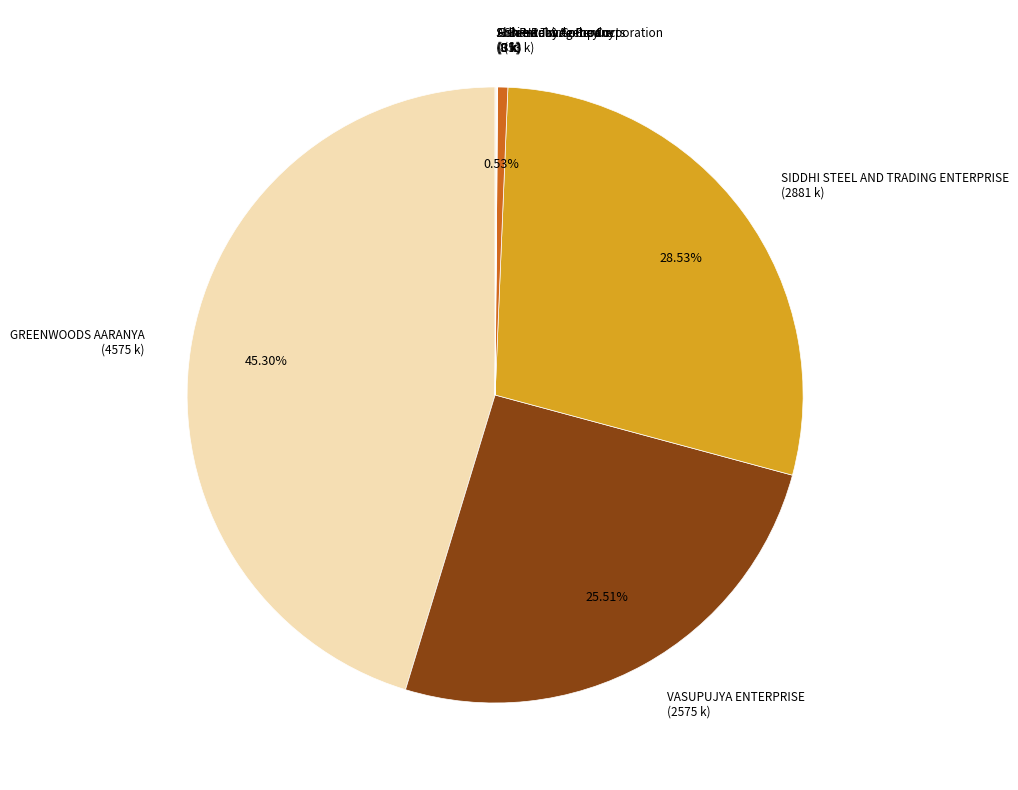

What is the largest slice in the pie chart?

GREENWOODS AARANYA